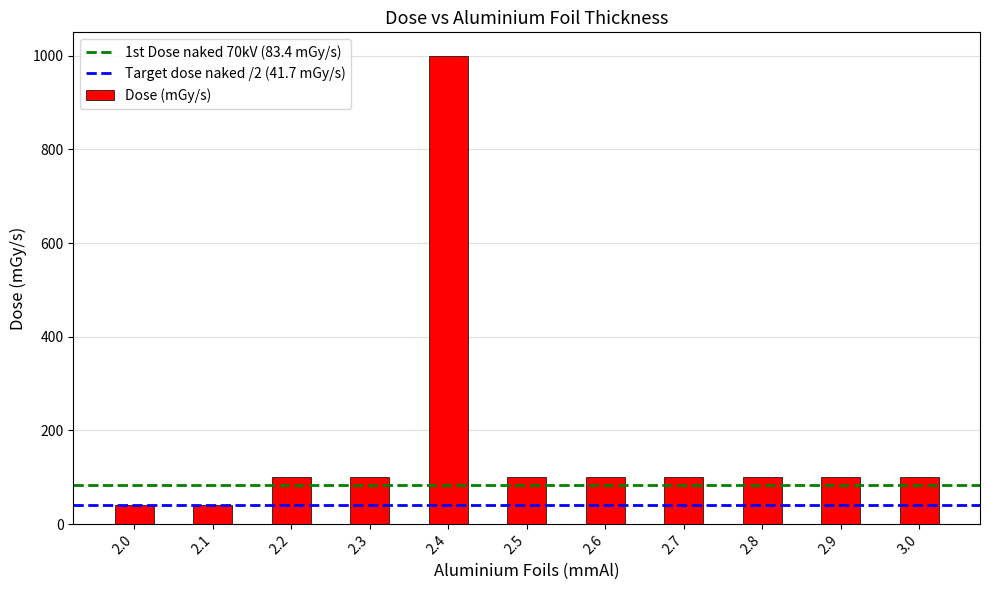

What is the change in value from 2.1 to 2.3?

+59.0